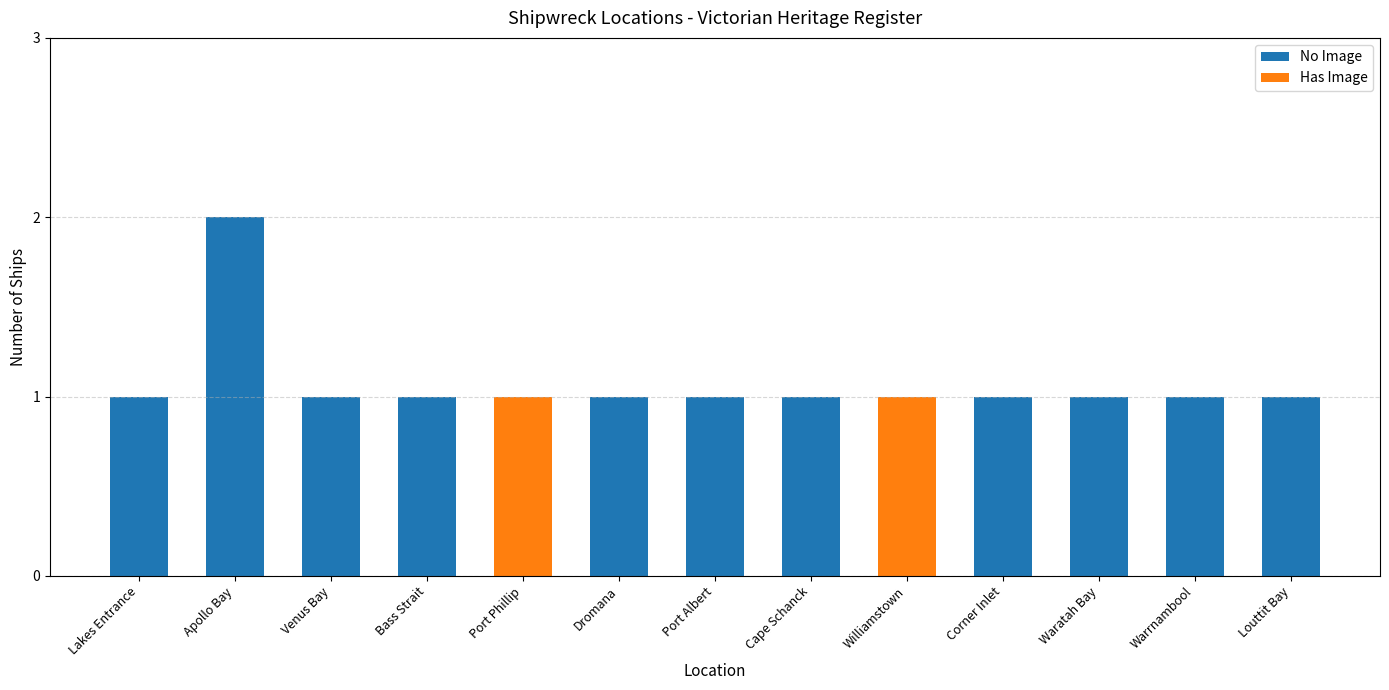

What are all the series names shown in the legend?

No Image, Has Image